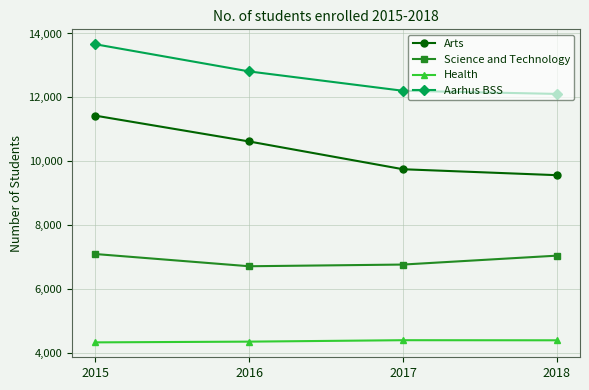

Which series changed the most between 2015 and 2017?

Arts